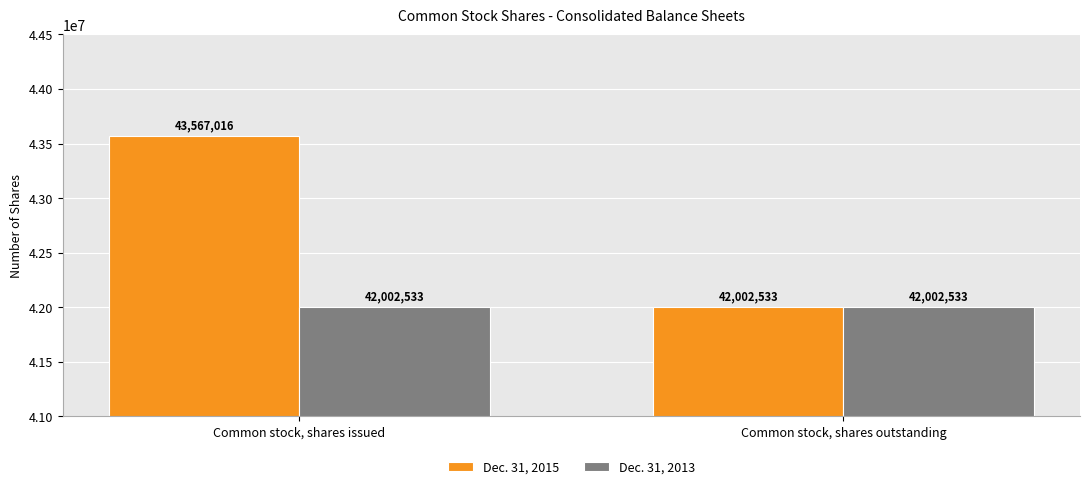

Between Common stock, shares issued and Common stock, shares outstanding, which series saw the biggest shift?

Dec. 31, 2015